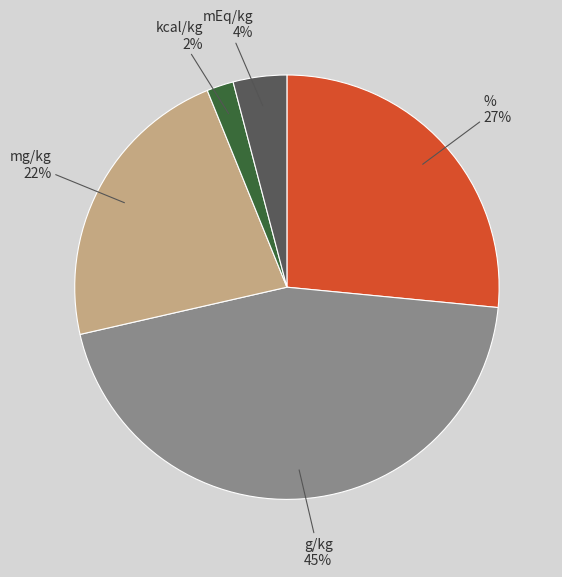

To the nearest percent, what is the combined percentage of mEq/kg and kcal/kg?

6%